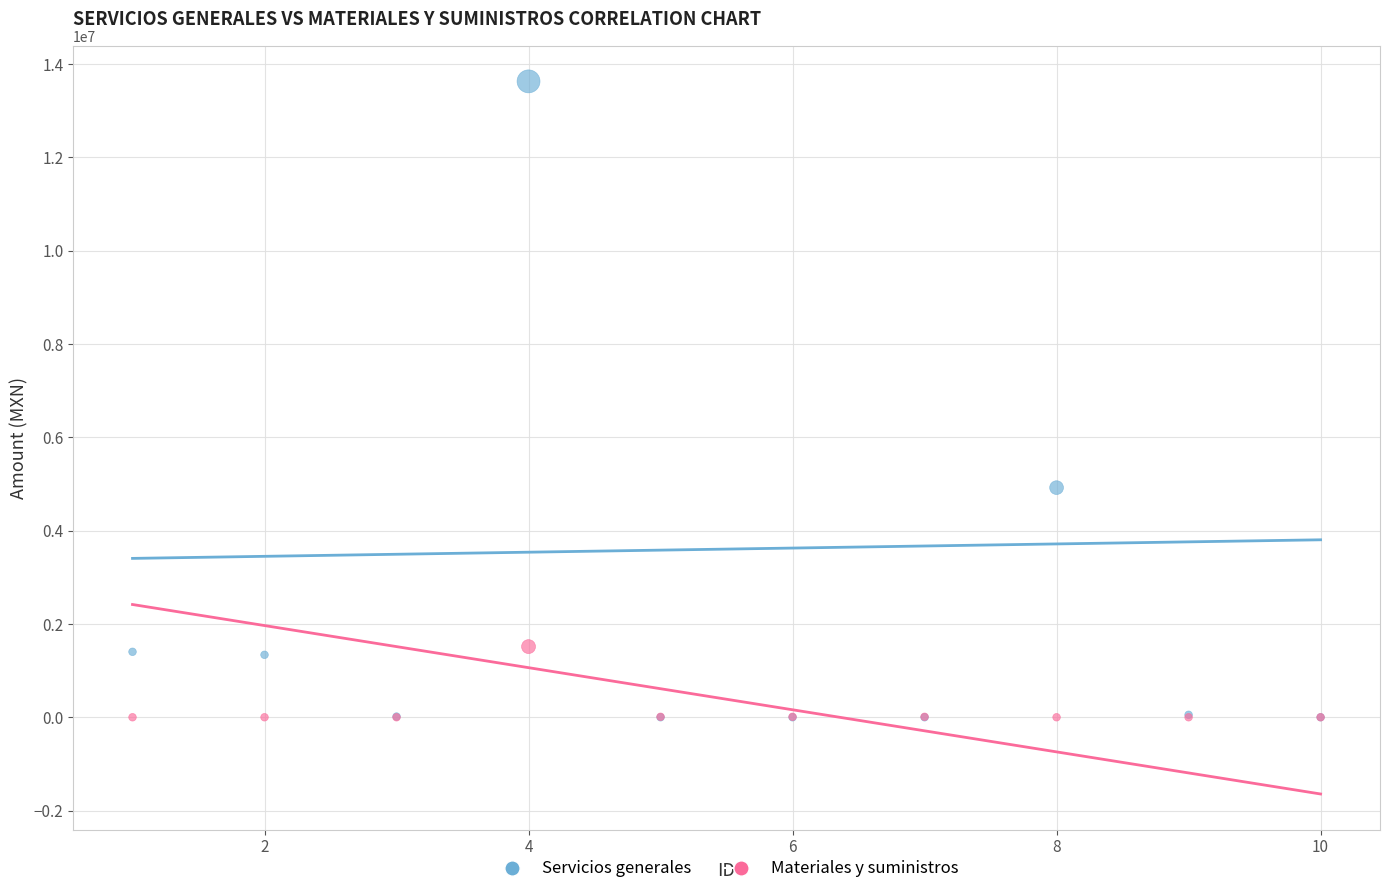

What are all the series names shown in the legend?

Servicios generales, Materiales y suministros